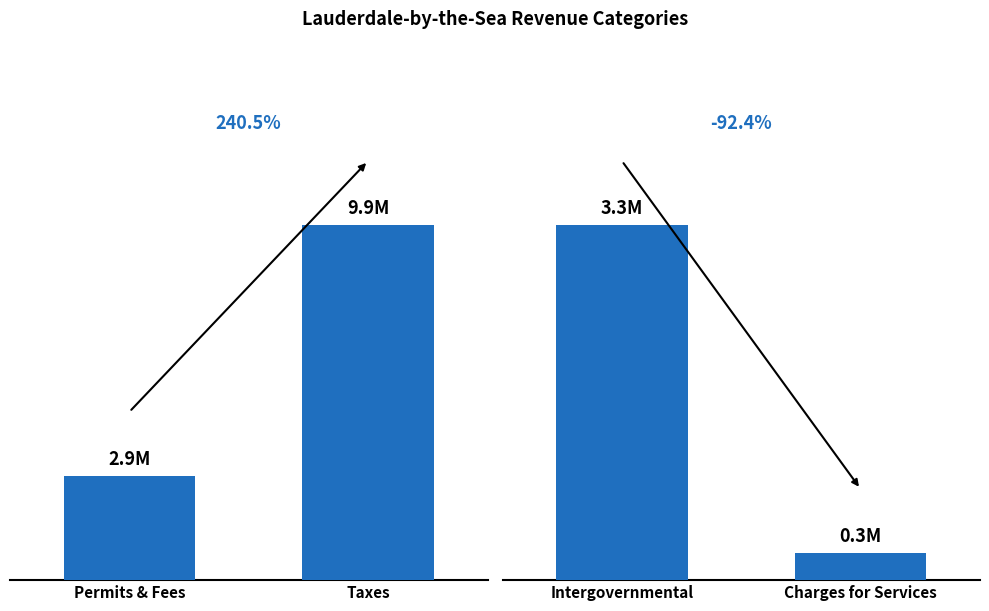

How many distinct data groups are displayed?

1